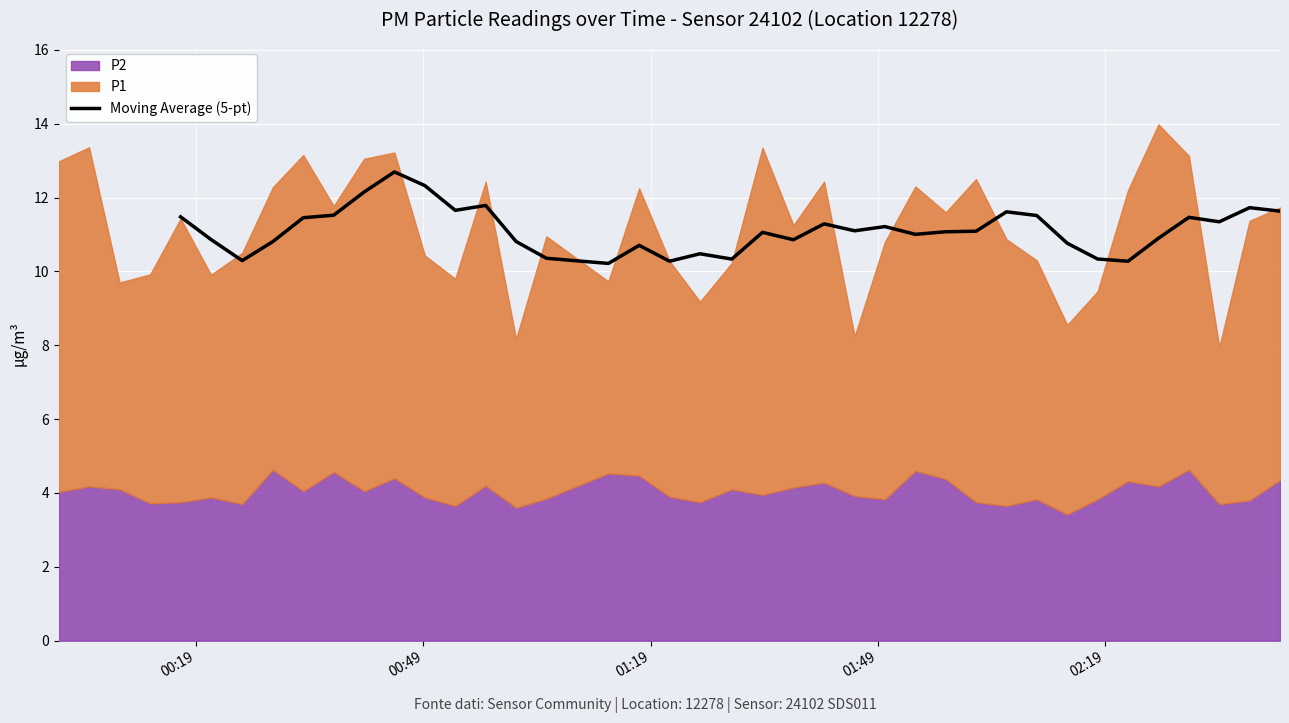

How many lines are shown in the chart?

1